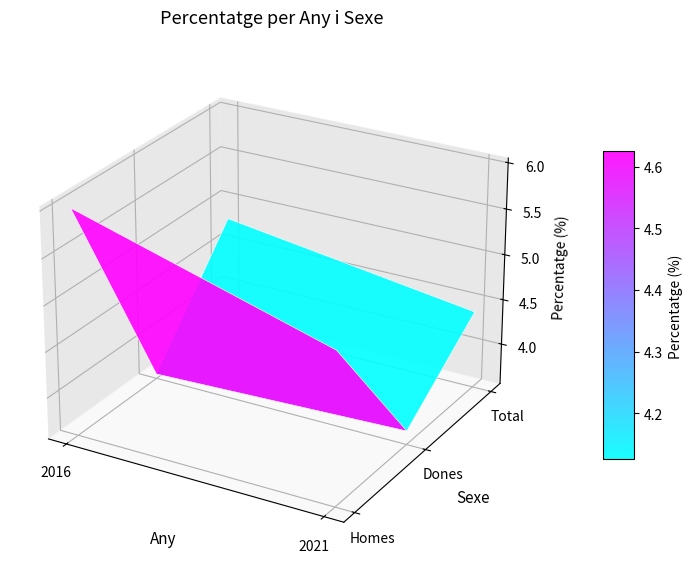

The value of Homes at 2016 is 6.0. True or false?

True